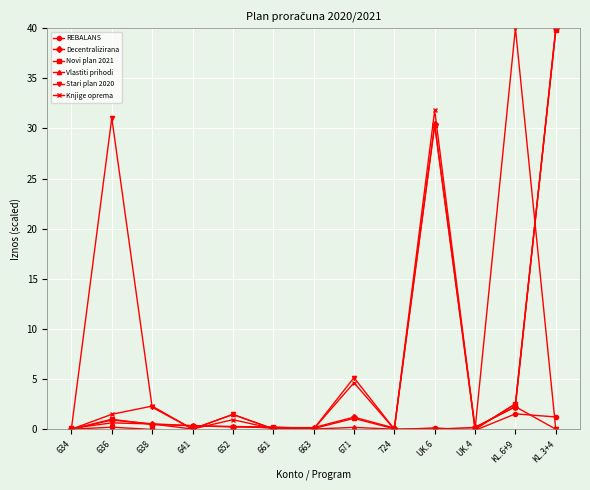

What is the sum of all Knjige oprema values?

83.6